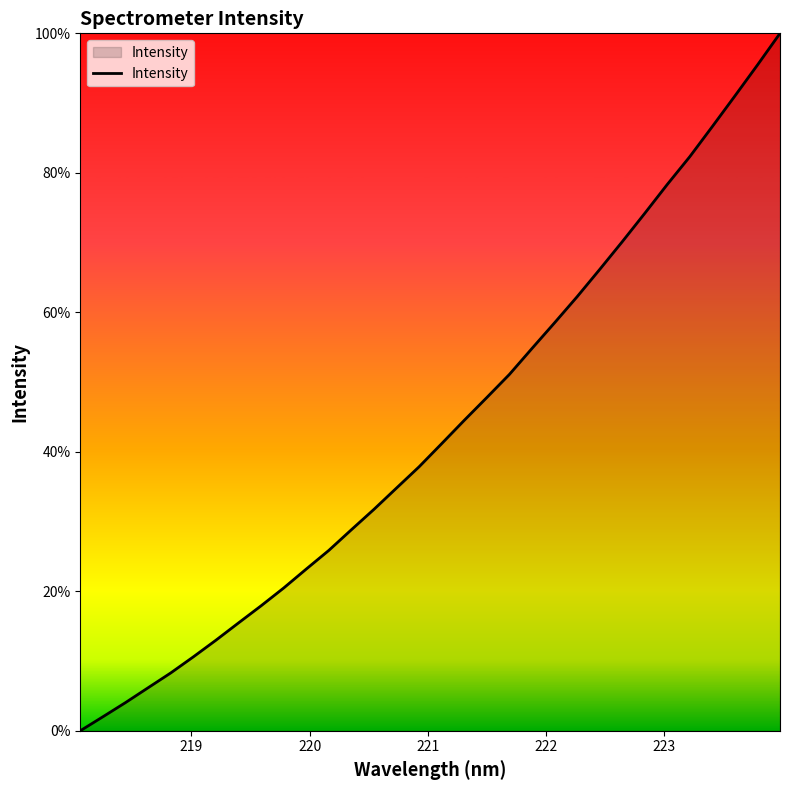

How many values are above zero?

31